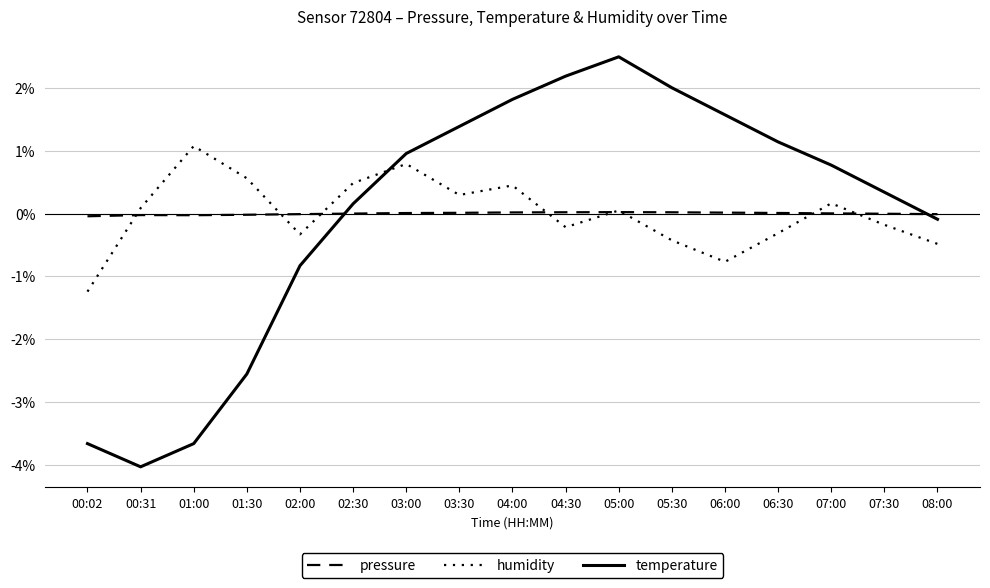

The value of humidity at 06:00 is -0.8. True or false?

True